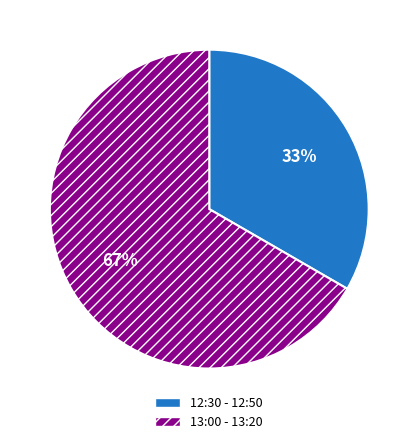

Which slice is the smallest?

12:30 - 12:50